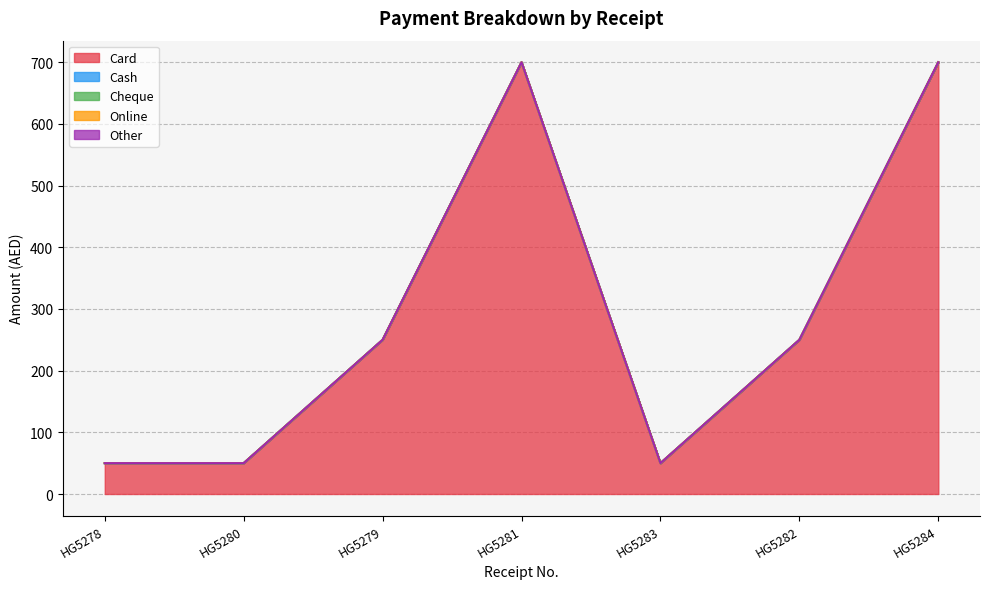

Reading left to right, transcribe all the data shown in this chart.

Card: HG5278=50	HG5280=50	HG5279=250	HG5281=700	HG5283=50	HG5282=250	HG5284=700
Cash: HG5278=0	HG5280=0	HG5279=0	HG5281=0	HG5283=0	HG5282=0	HG5284=0
Cheque: HG5278=0	HG5280=0	HG5279=0	HG5281=0	HG5283=0	HG5282=0	HG5284=0
Online: HG5278=0	HG5280=0	HG5279=0	HG5281=0	HG5283=0	HG5282=0	HG5284=0
Other: HG5278=0	HG5280=0	HG5279=0	HG5281=0	HG5283=0	HG5282=0	HG5284=0